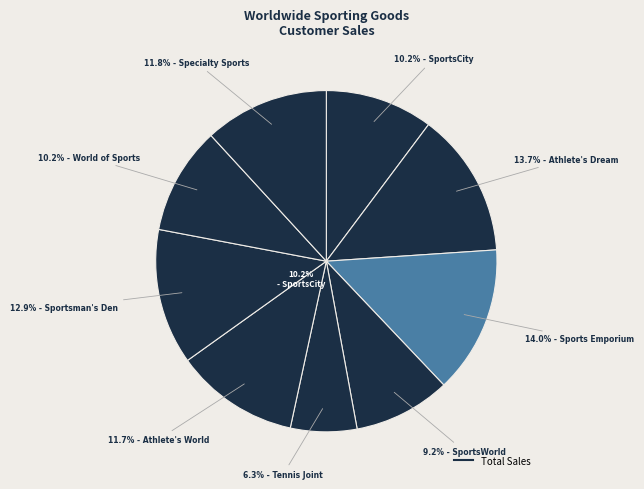

Does SportsWorld represent more than half of the total?

No